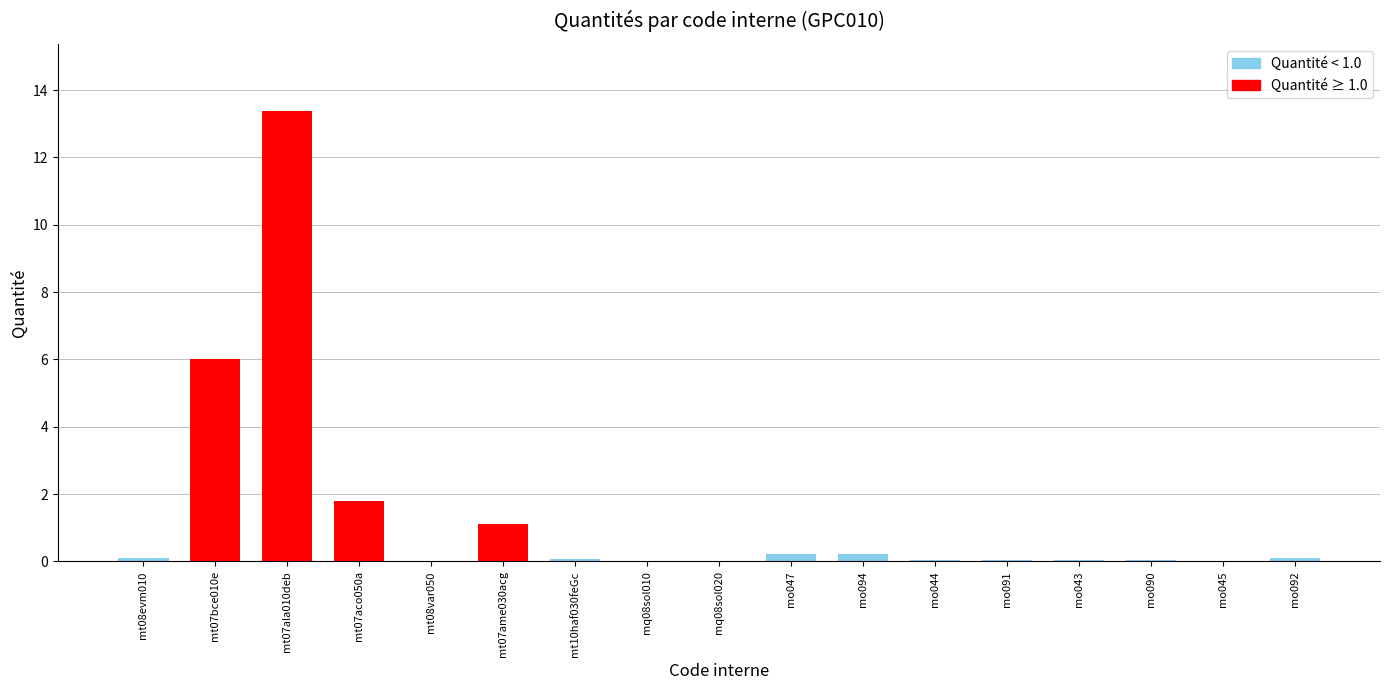

At which category does the chart reach its peak across all series?

mt07ala010deb